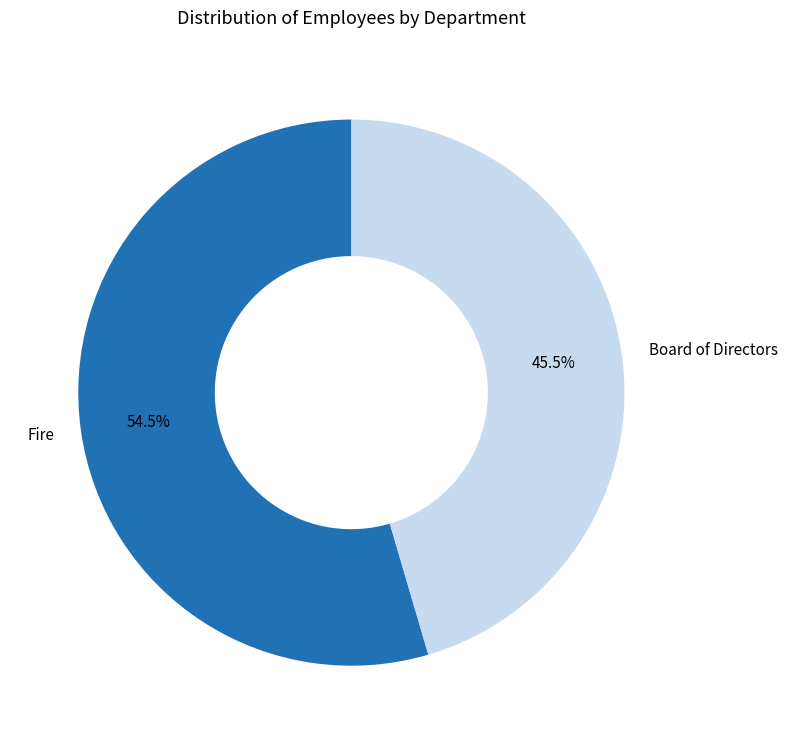

Does Board of Directors represent more than half of the total?

No